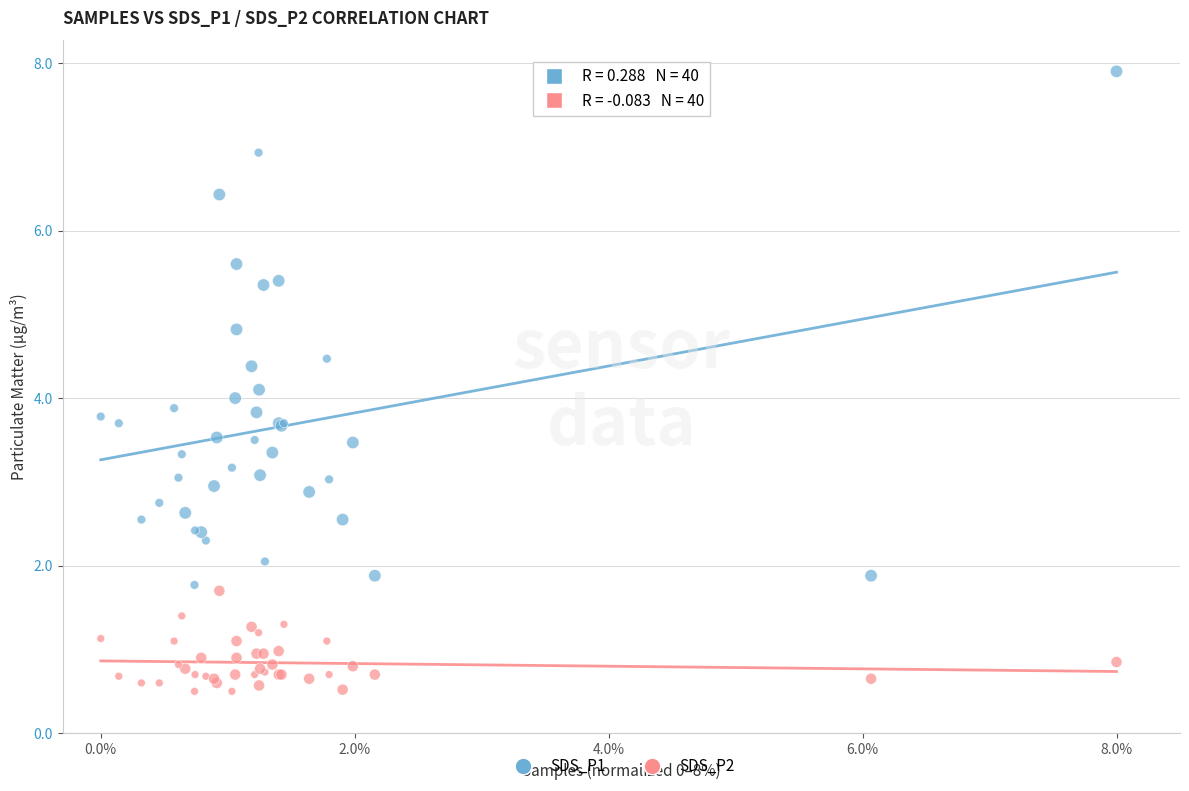

Which series reaches the maximum Y coordinate?

SDS_P1